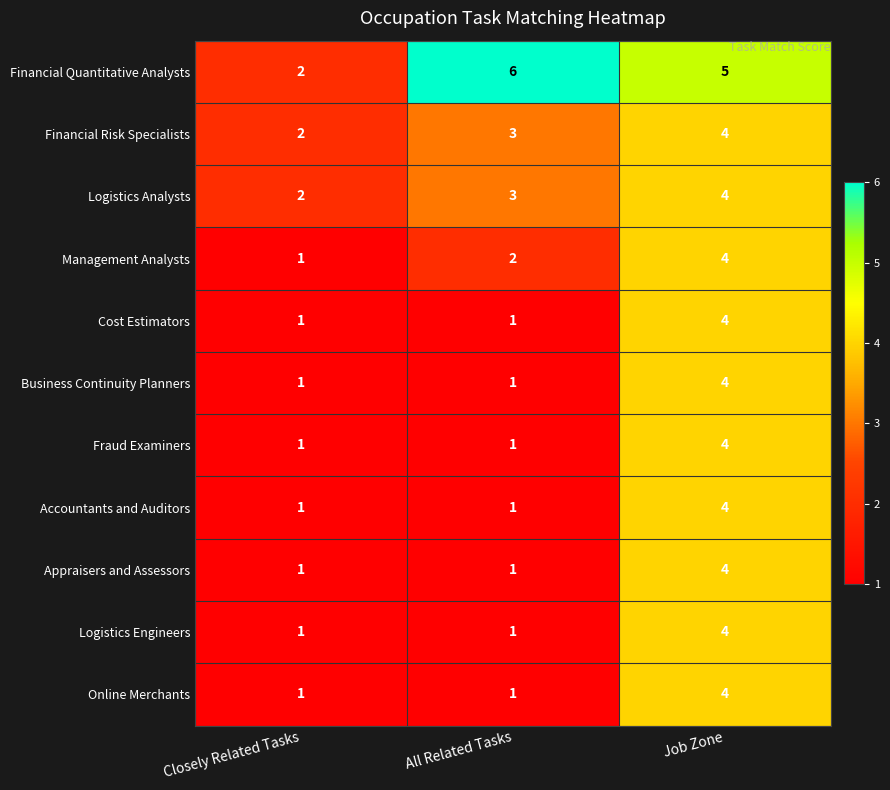

How many values in the Accountants and Auditors series exceed 1?

1